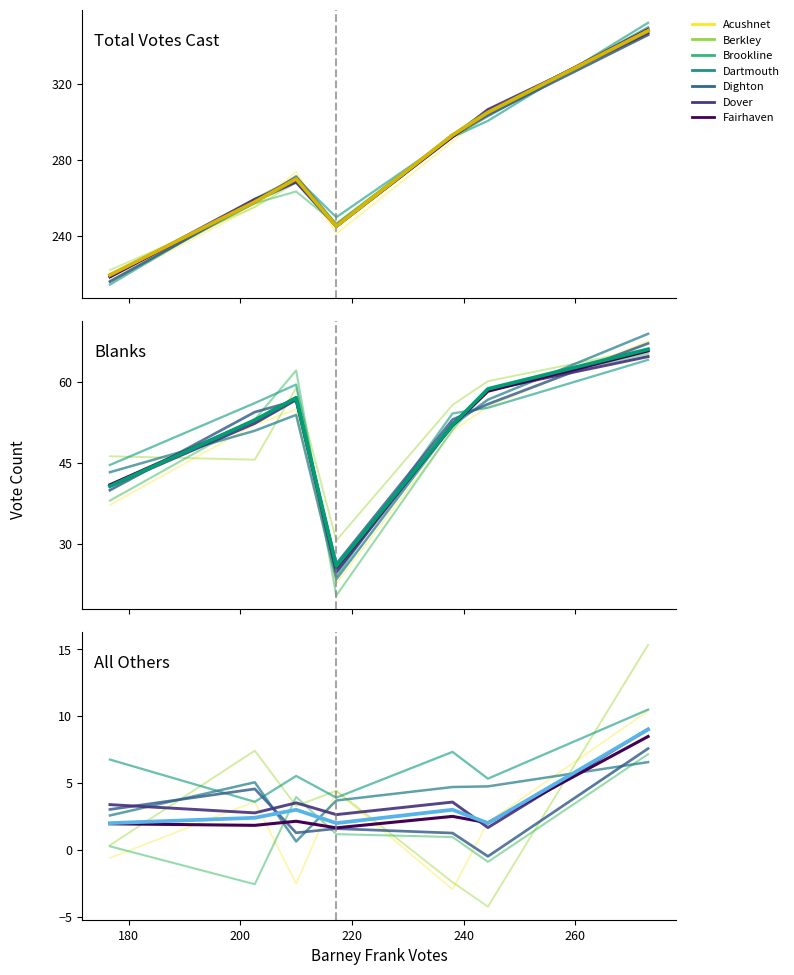

What is the total value across all series at 240?

685.6